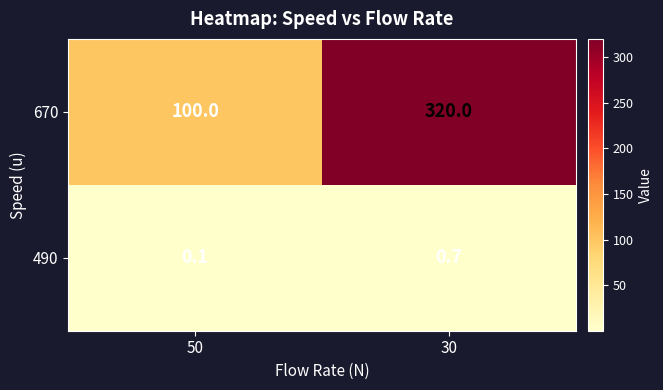

What is the spread (max minus min) of values at 50?

99.9